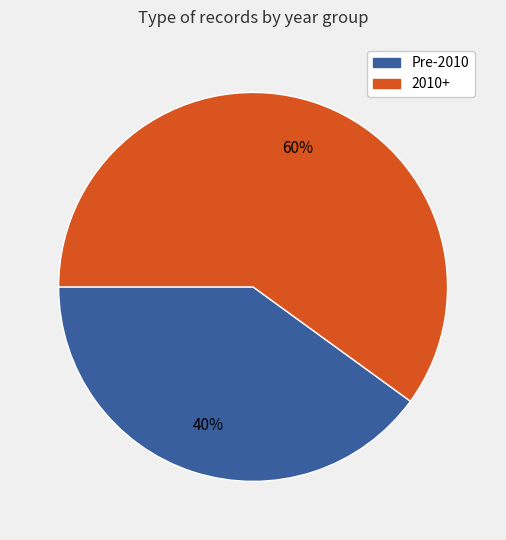

True or false: Pre-2010 accounts for 40% of the total.

True